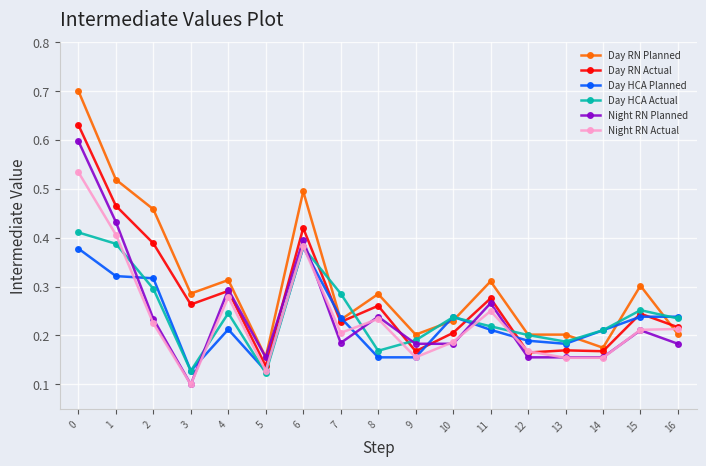

What is the sum of all Day HCA Actual values?

4.2